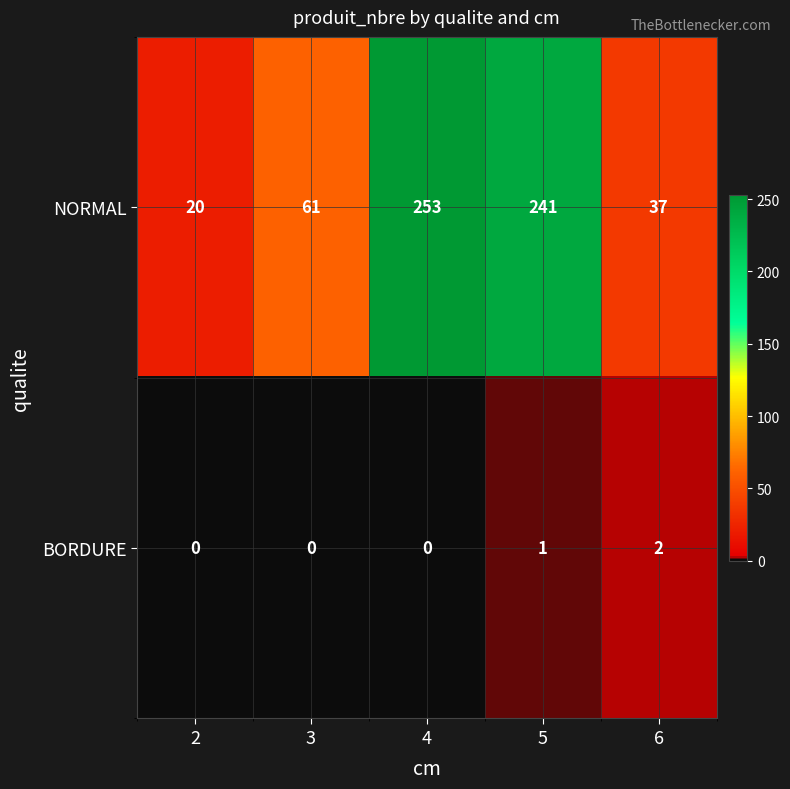

List the series in order of their peak value, highest first.

NORMAL, BORDURE